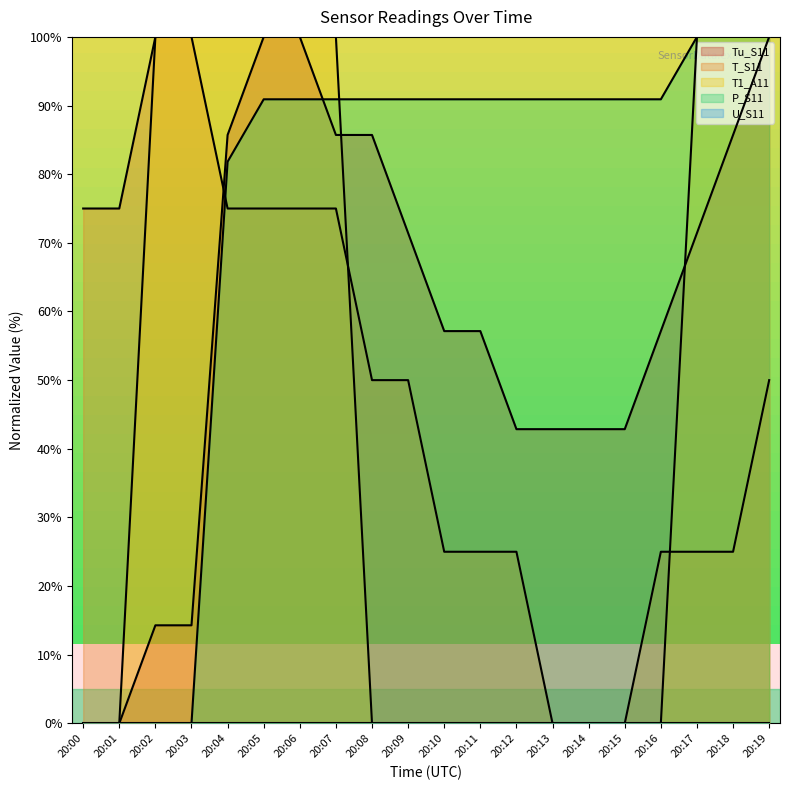

The value of P_S11 at 20:19 is 100.0. True or false?

True